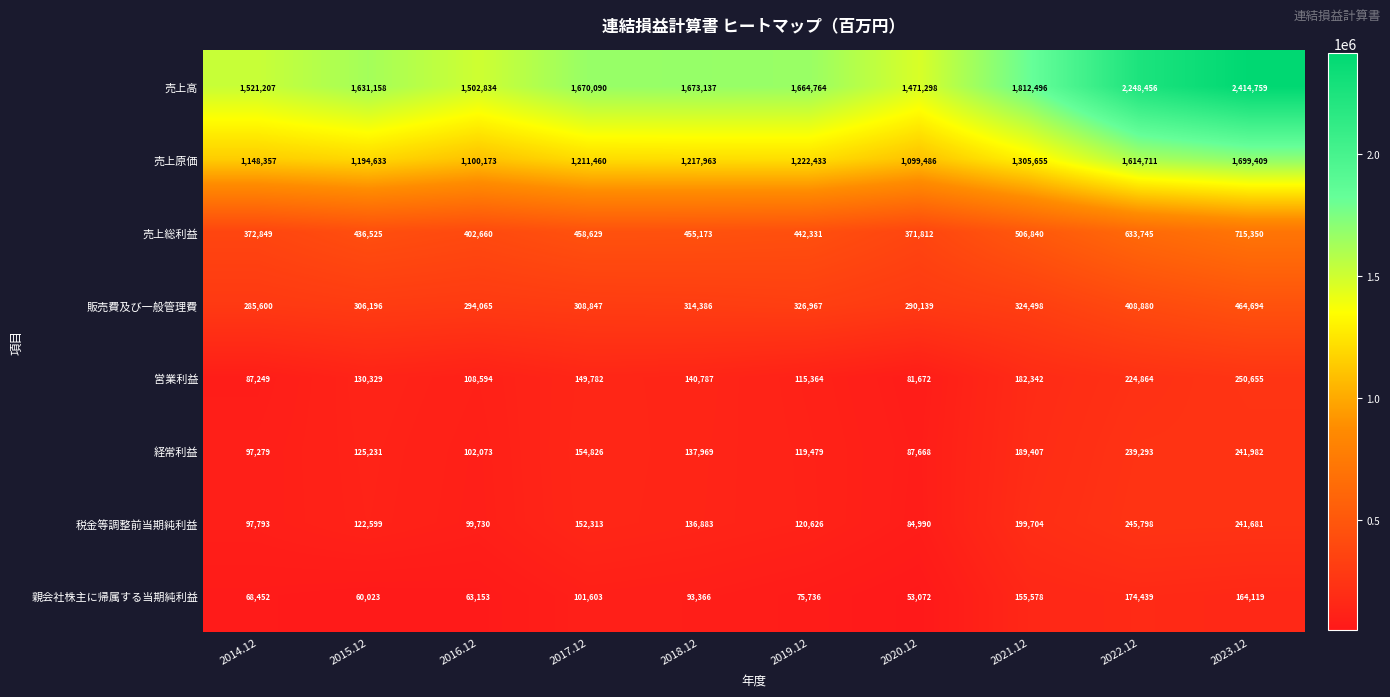

Which category has the lowest value in the 売上原価 series?

2020.12